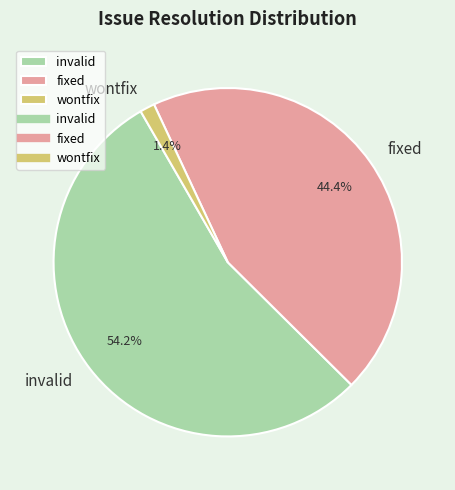

How much of the chart is everything except wontfix?

98.6%